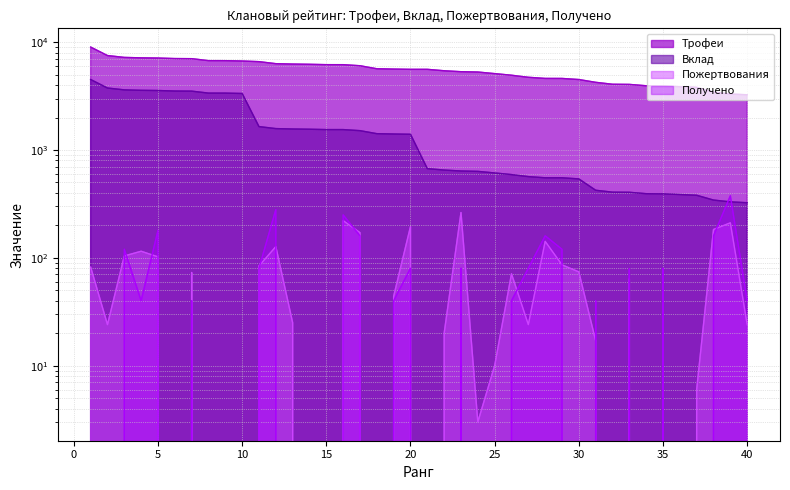

Reading left to right, extract all data points from this chart.

Трофеи: 9000	7508	7216	7149	7119	7041	7025	6737	6734	6682	6591	6313	6262	6230	6182	6180	6041	5664	5624	5594	5594	5426	5319	5282	5105	4932	4720	4608	4605	4499	4239	4068	4055	3939	3920	3860	3806	3435	3300	3249
Вклад: 4500	3754	3608	3574	3559	3520	3512	3368	3367	3341	1647	1578	1565	1557	1545	1545	1510	1416	1406	1398	671	651	638	633	612	591	566	552	552	539	423	406	405	393	392	386	380	343	330	324
Пожертвования: 82	24	104	115	102	0	73	0	0	0	84	127	25	0	0	221	171	0	44	195	0	20	263	3	10	71	24	142	86	74	17	0	64	0	76	0	6	183	211	24
Получено: 0	0	120	40	180	0	40	0	0	0	80	280	0	0	0	250	160	0	40	80	0	0	80	0	0	40	80	160	120	0	40	0	79	0	80	0	0	160	376	40